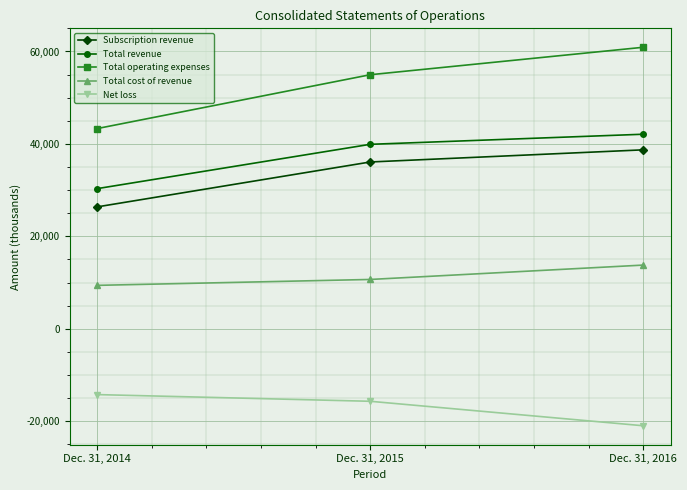

How many values in the Net loss series exceed -15681?

1